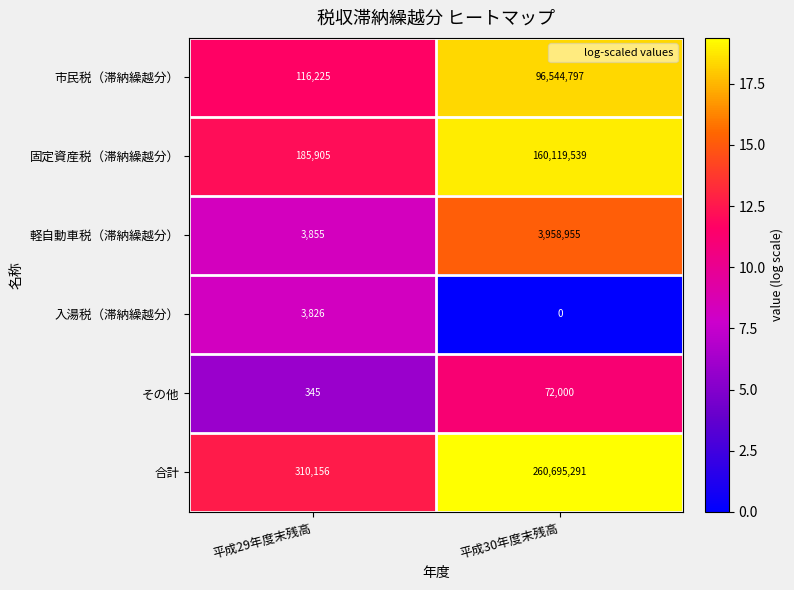

Which series has the widest spread of values?

合計